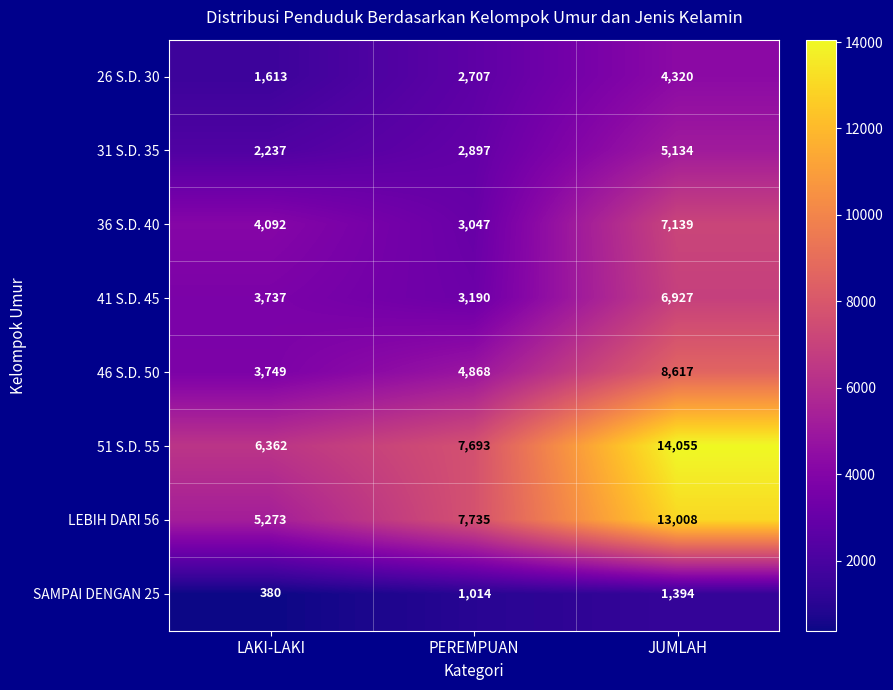

Reading left to right, transcribe all the data shown in this chart.

26 S.D. 30: 1613	2707	4320
31 S.D. 35: 2237	2897	5134
36 S.D. 40: 4092	3047	7139
41 S.D. 45: 3737	3190	6927
46 S.D. 50: 3749	4868	8617
51 S.D. 55: 6362	7693	14055
LEBIH DARI 56: 5273	7735	13008
SAMPAI DENGAN 25: 380	1014	1394